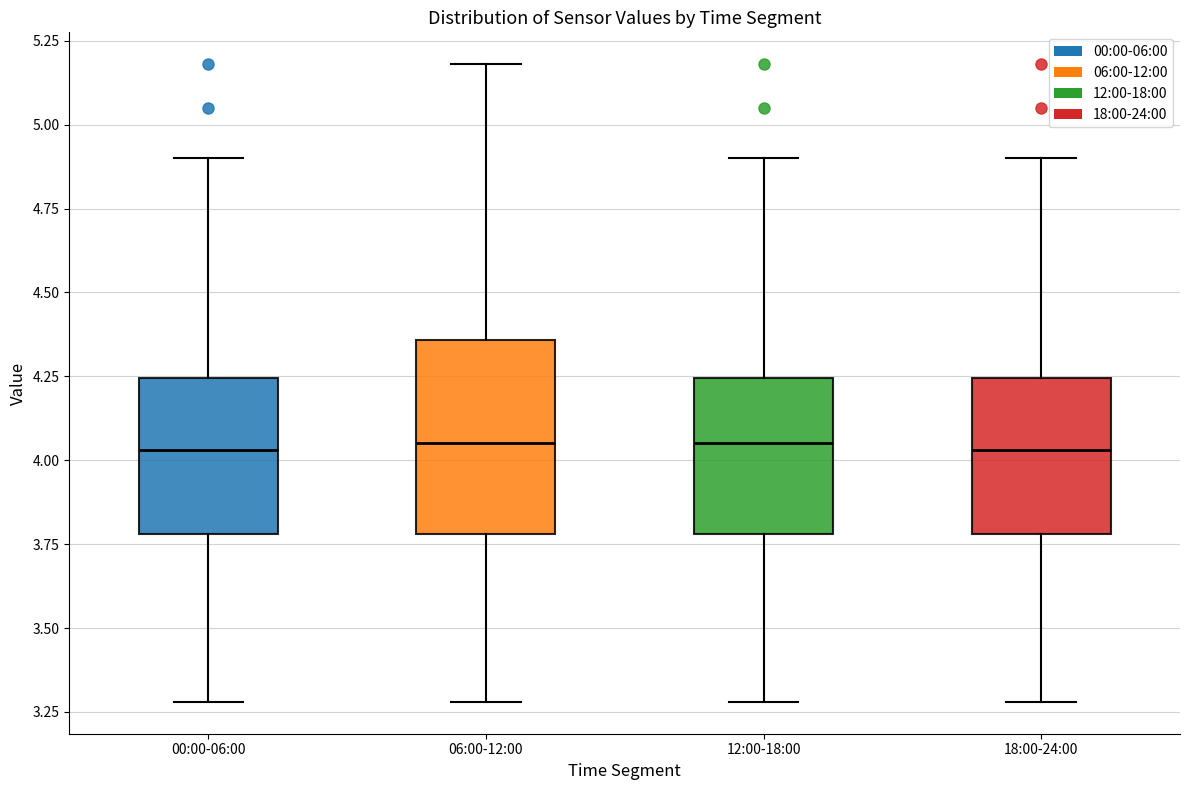

Reading left to right, transcribe this box plot: for each box, give where its median line is, the range the box spans, and where its two whiskers end, as read against the y-axis. The values are not printed on the chart, so give them approximately, as read against the axis.

00:00-06:00: median 4.05, box 3.80 to 4.25, whiskers 3.30 to 4.90
06:00-12:00: median 4.05, box 3.80 to 4.35, whiskers 3.30 to 5.20
12:00-18:00: median 4.05, box 3.80 to 4.25, whiskers 3.30 to 4.90
18:00-24:00: median 4.05, box 3.80 to 4.25, whiskers 3.30 to 4.90